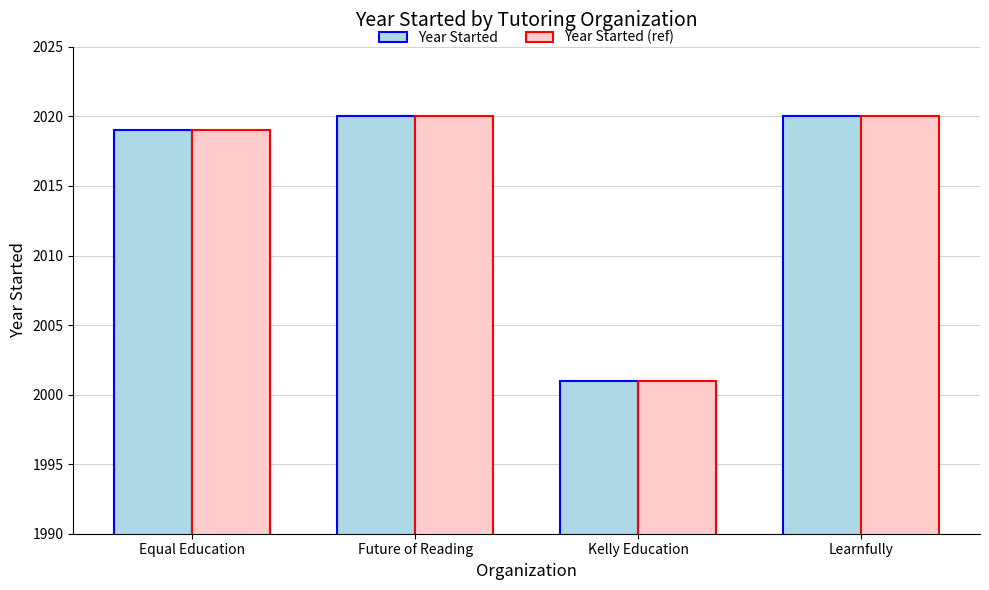

Reading left to right, list all the values displayed in this chart.

Year Started: Equal Education=2019	Future of Reading=2020	Kelly Education=2001	Learnfully=2020
Year Started (ref): Equal Education=2019	Future of Reading=2020	Kelly Education=2001	Learnfully=2020